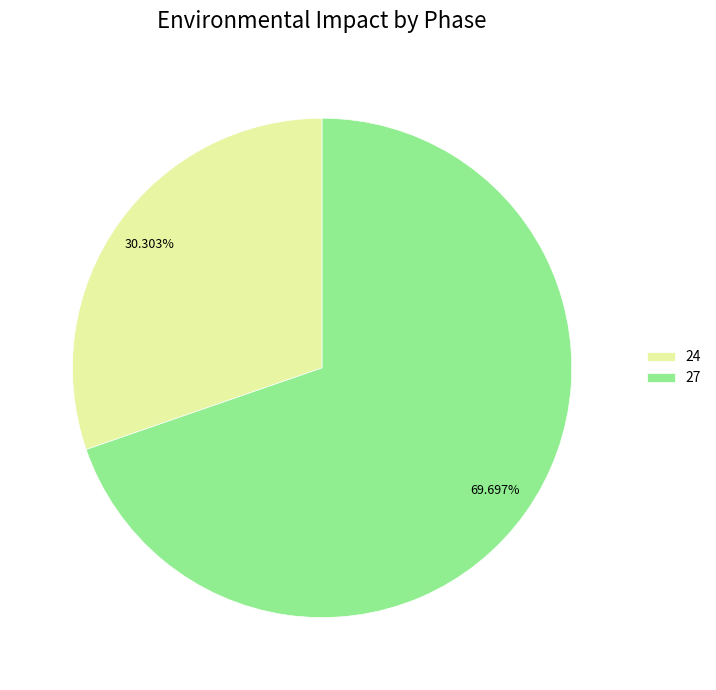

Approximately how many times larger is the value at 27 compared to 24?

2.3